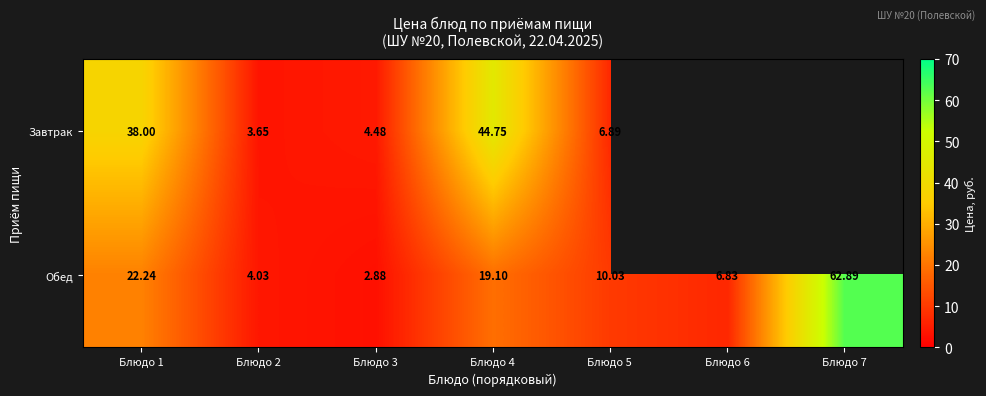

Which series has the widest spread of values?

Обед